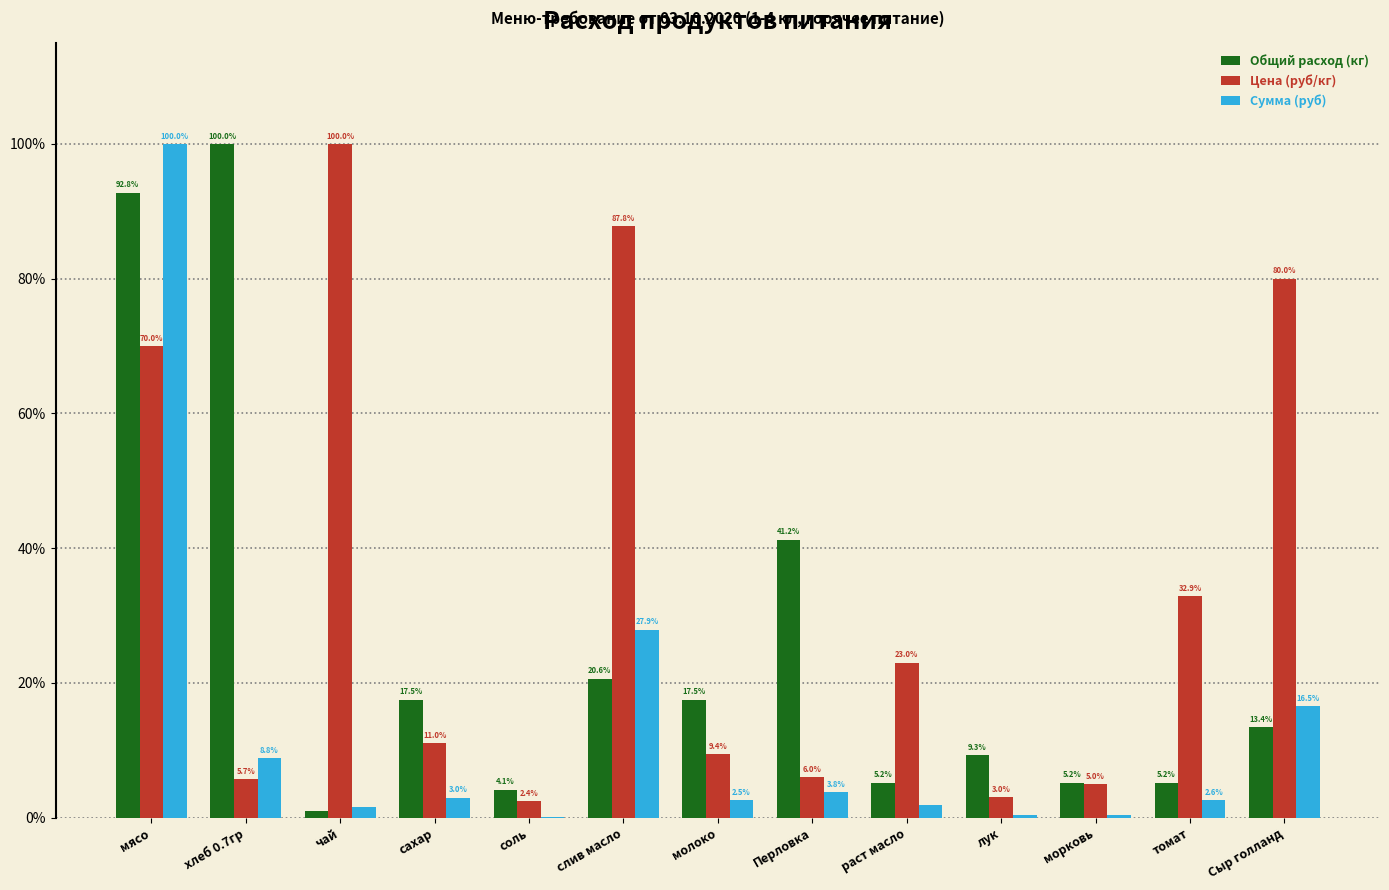

What is the label of the 1st bar from the right?

Сыр голланд